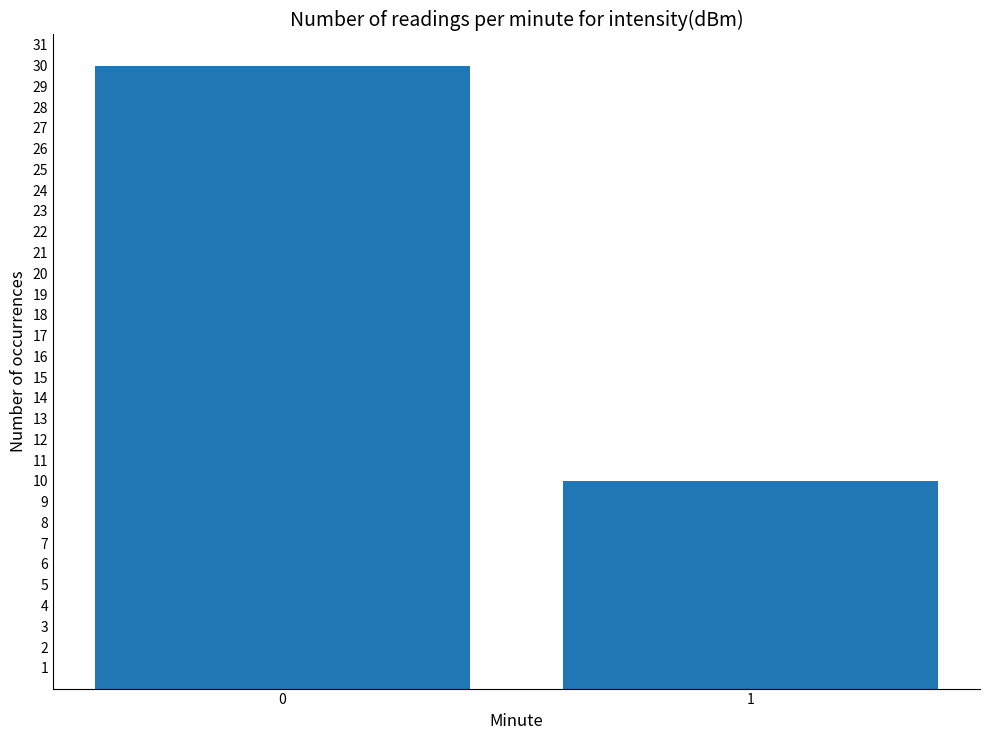

True or false: the data shows 10 at 0.

False